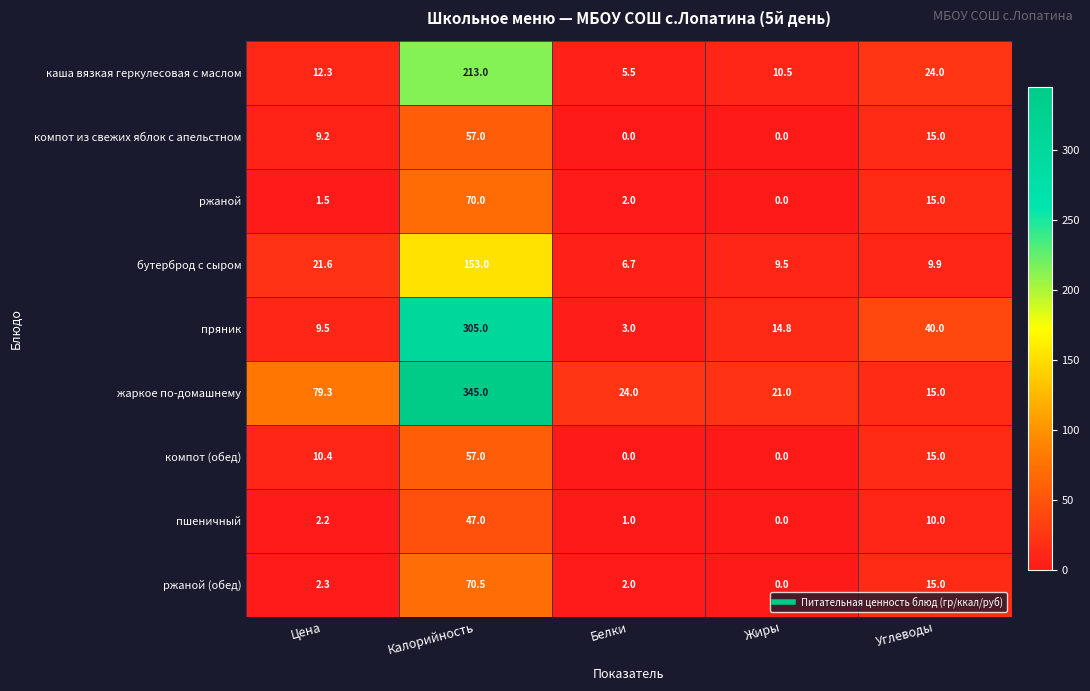

The value of пшеничный at Цена is 1.2. True or false?

False